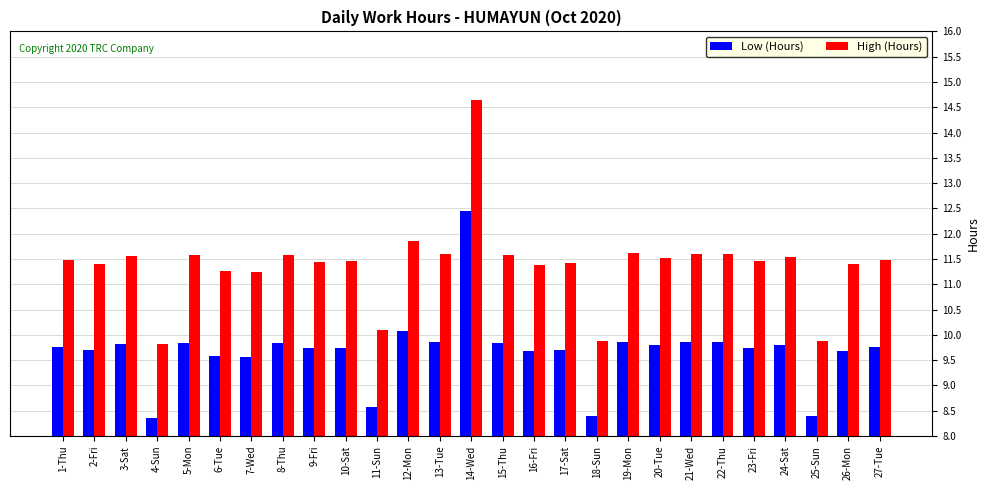

What is the label of the 24th bar from the right?

4-Sun